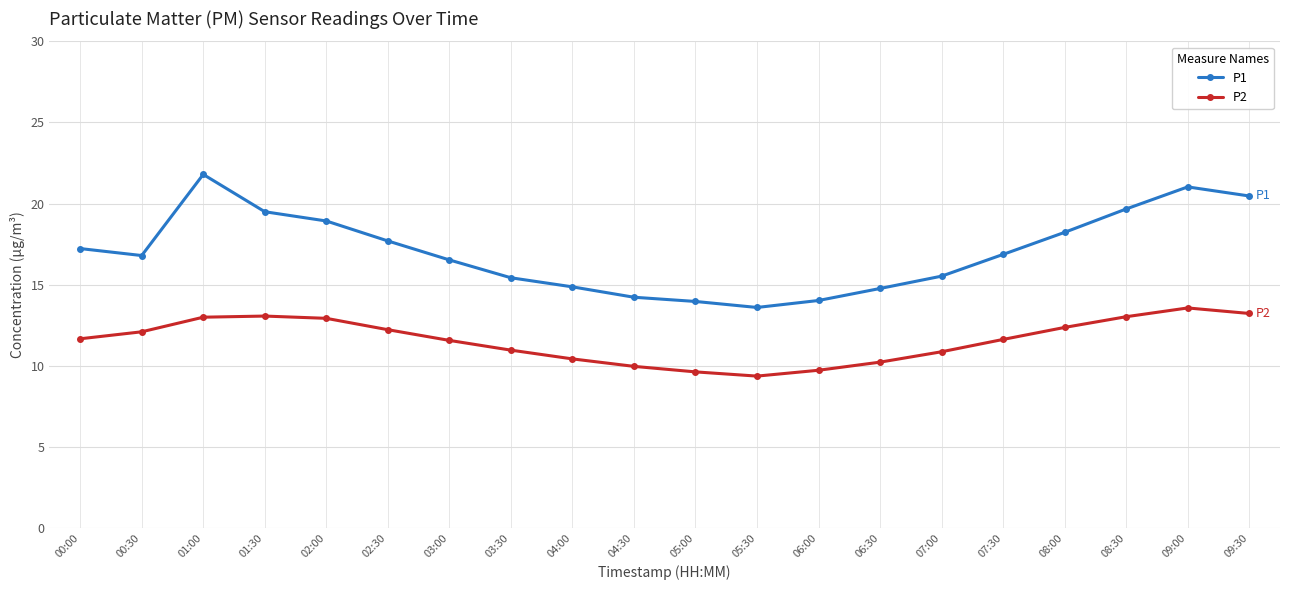

The value of P2 at 08:00 is 12.4. True or false?

True